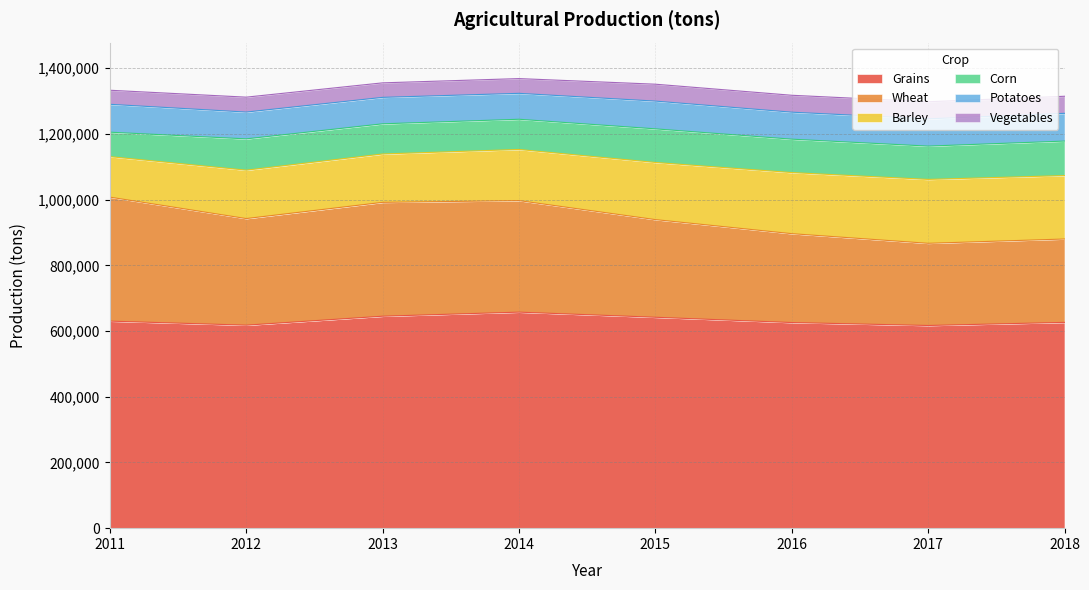

Read the Wheat value at 2013, to the nearest 10.

346580